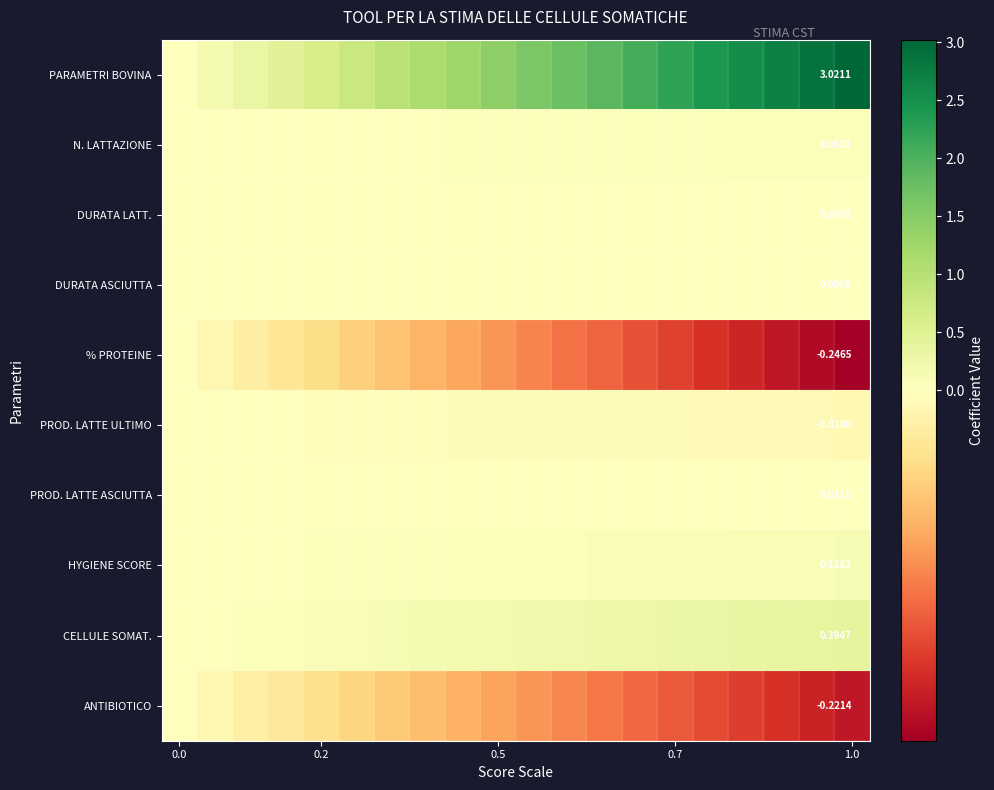

Rank the series at 1.0 from lowest to highest value.

% PROTEINE, ANTIBIOTICO, PROD. LATTE ULTIMO, DURATA LATT., DURATA ASCIUTTA, PROD. LATTE ASCIUTTA, N. LATTAZIONE, HYGIENE SCORE, CELLULE SOMAT., PARAMETRI BOVINA